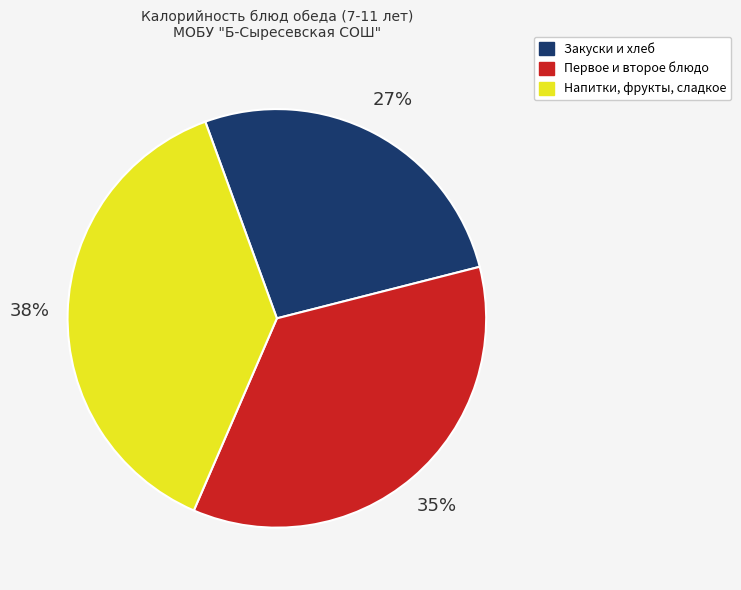

Is there a majority slice in this chart?

No